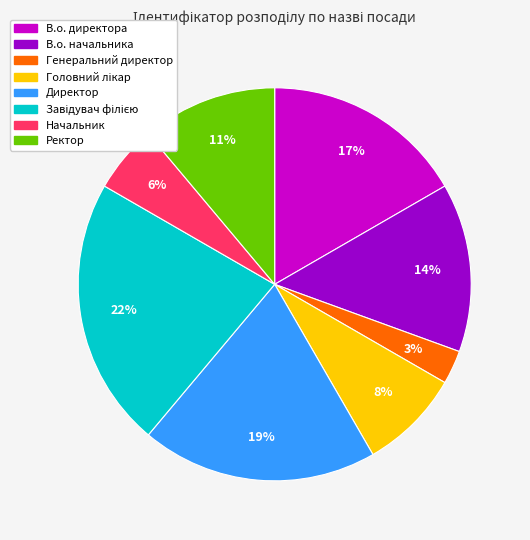

Which category has the smallest portion of the pie?

Генеральний директор